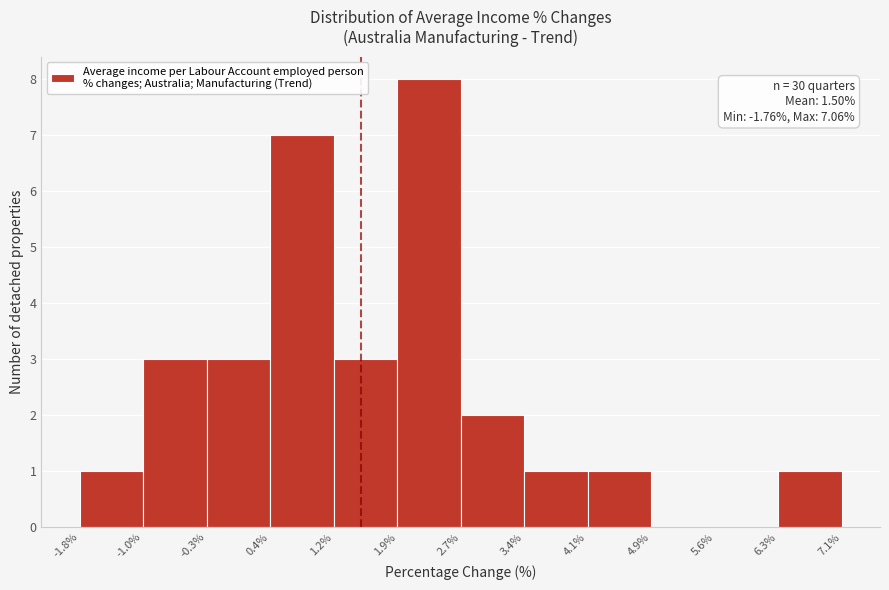

Over which range of the x-axis is the bar tallest?

1.9% to 2.7%